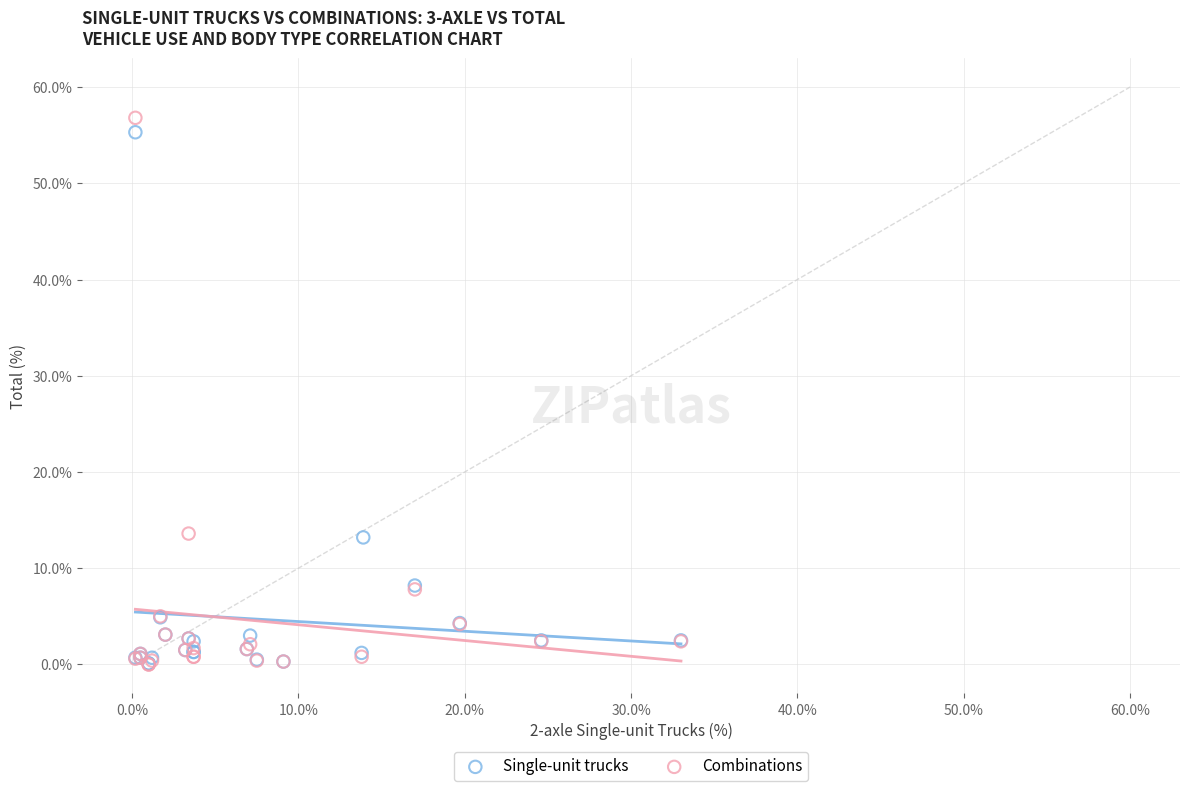

Which series has the largest Y range (max minus min)?

Combinations